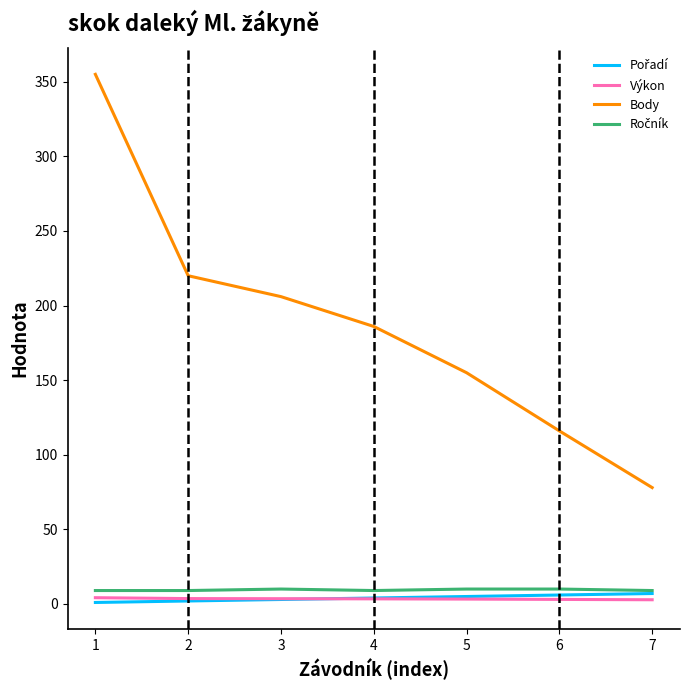

What is the greatest value displayed?

355.0